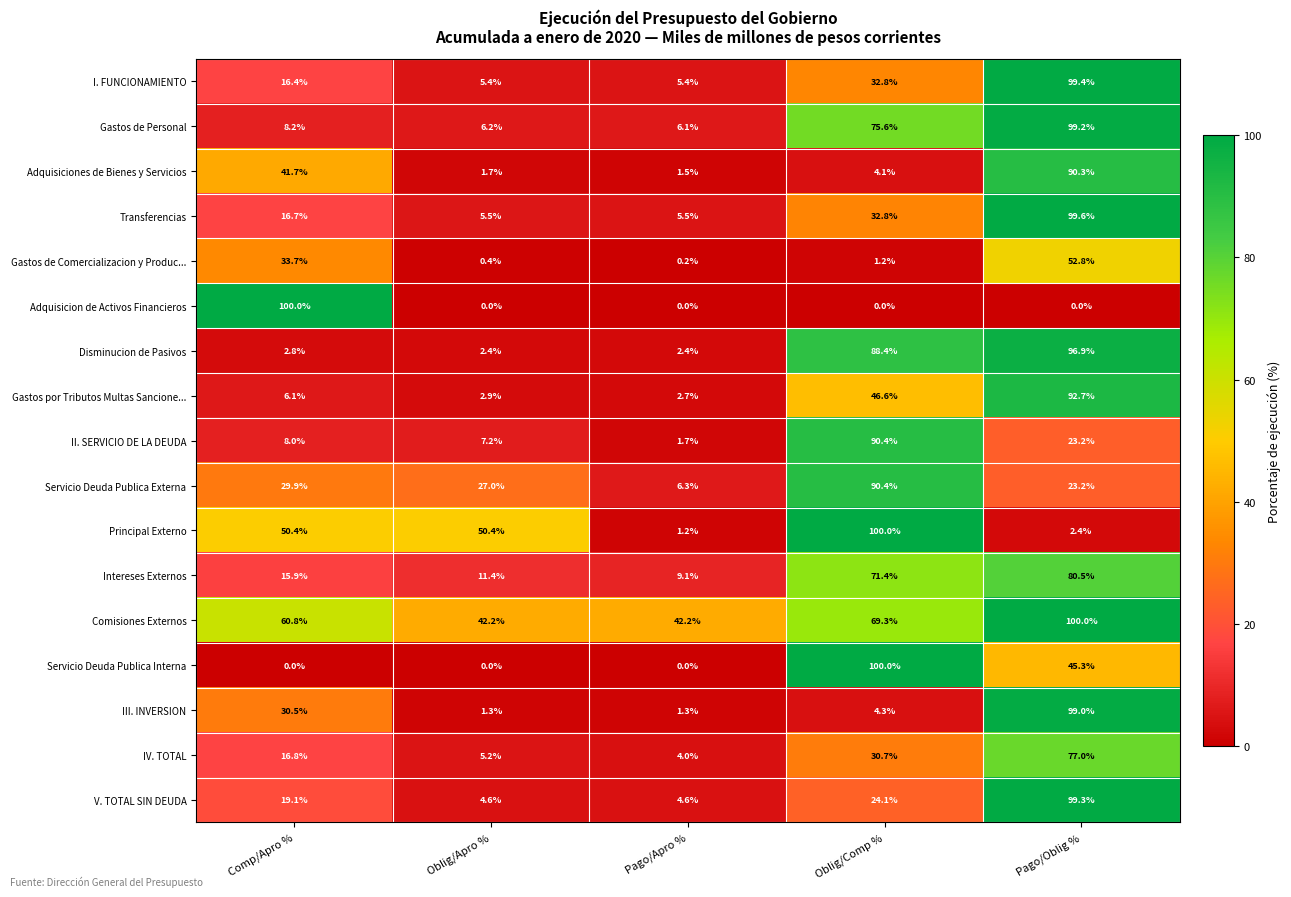

What is the sum of the Gastos de Personal values at Oblig/Apro % and Pago/Oblig %?

105.4